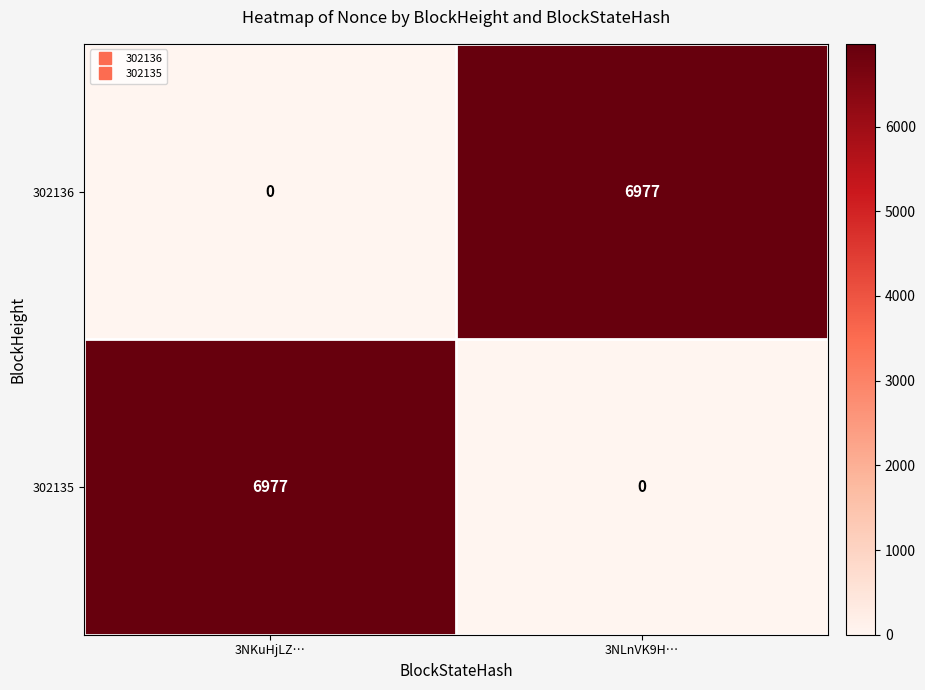

What is the difference between the maximum and minimum values in the 302135 series?

6977